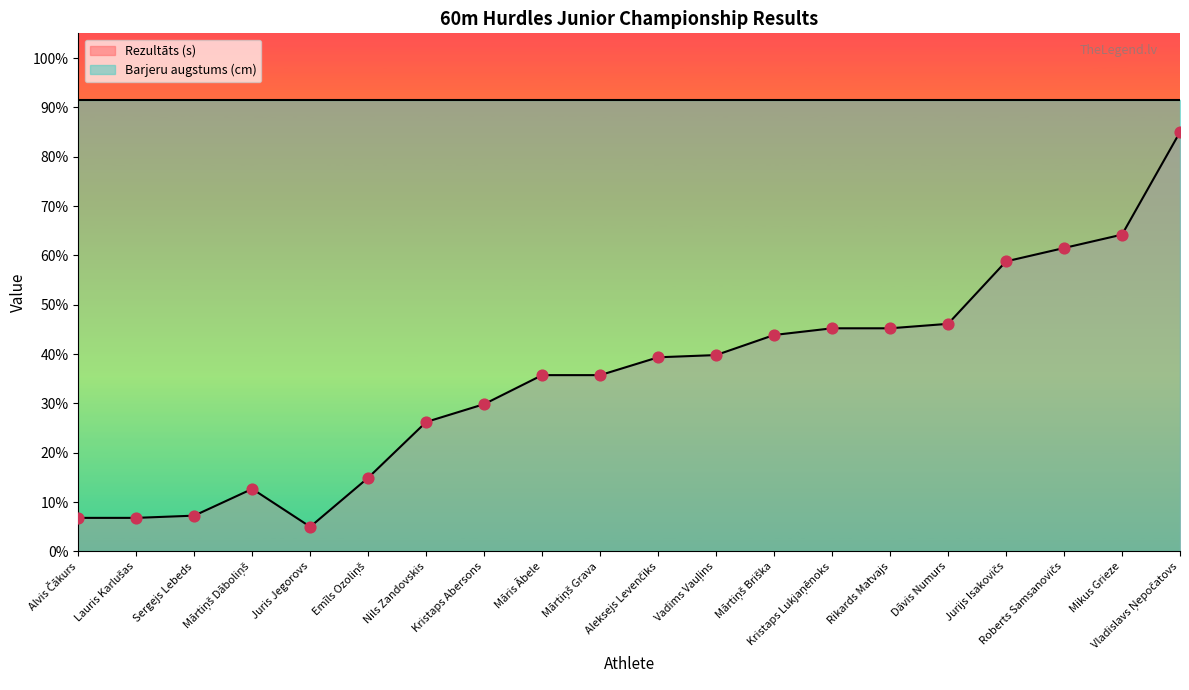

What is the ratio of the value at Kristaps Lukjaņēnoks to the value at Māris Ābele?

1.3